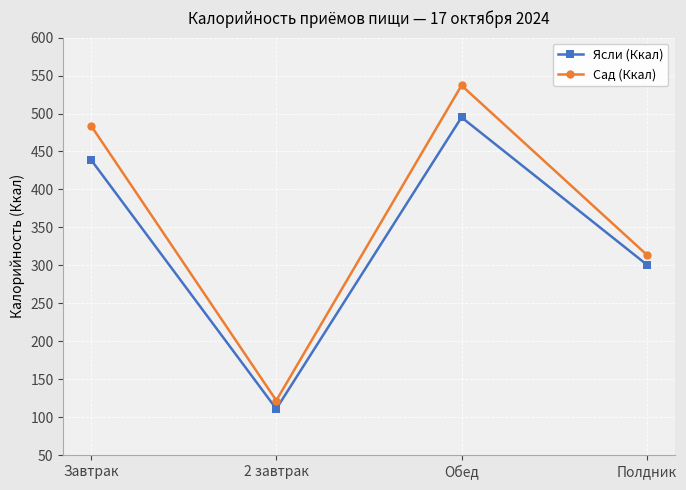

Which series changed the most between Завтрак and Обед?

Ясли (Ккал)